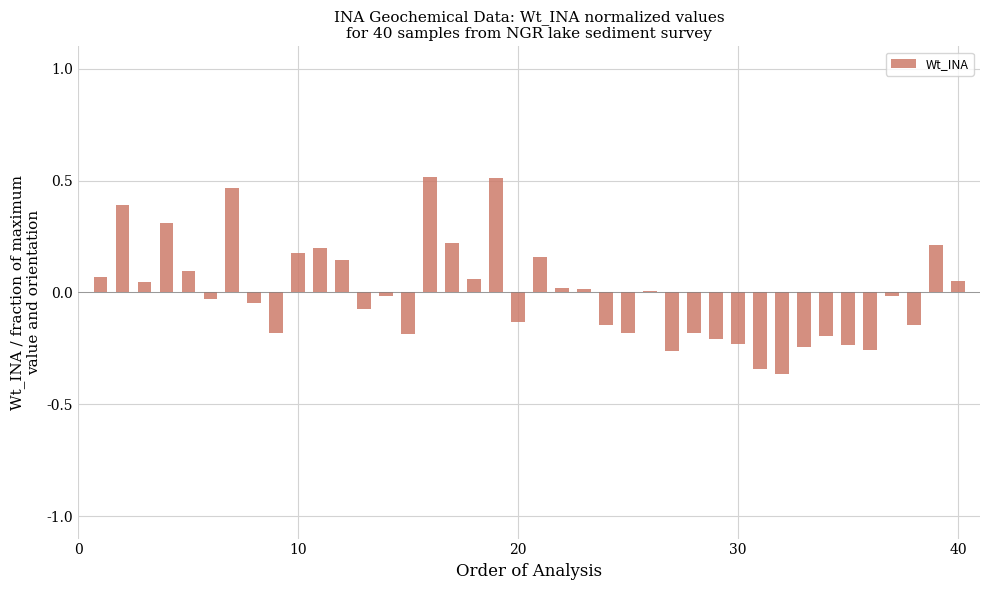

How many bars are there in total?

40